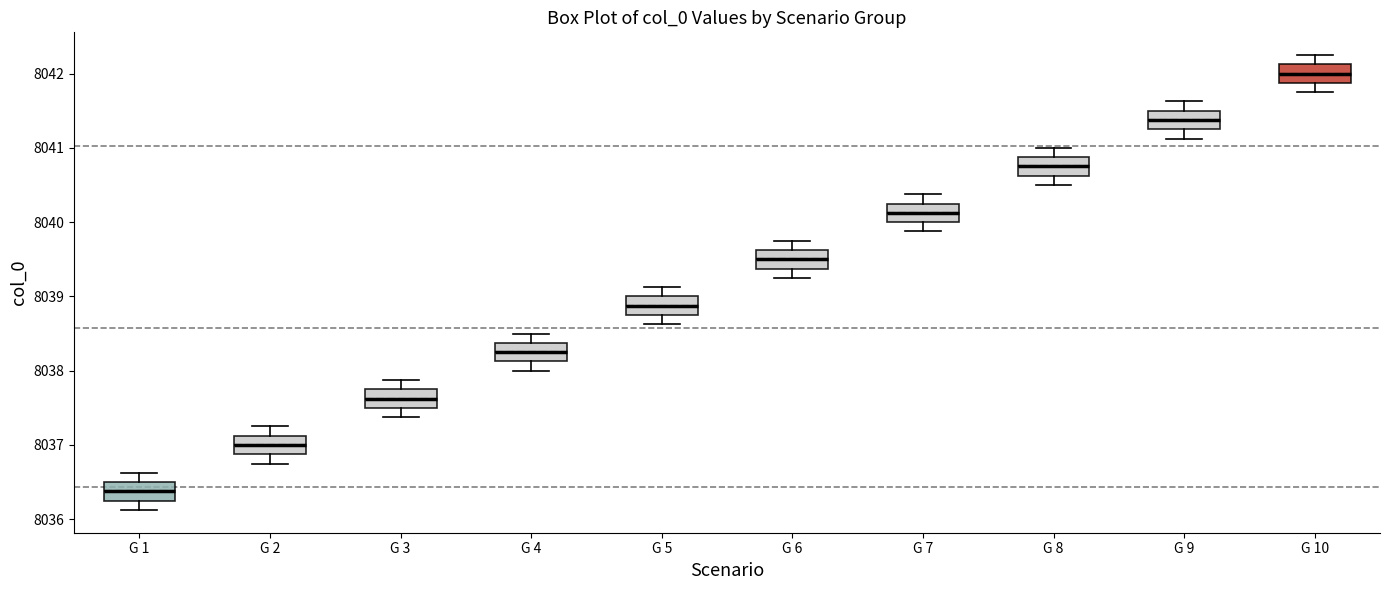

Reading left to right, transcribe this box plot: for each box, give where its median line is, the range the box spans, and where its two whiskers end, as read against the y-axis. The values are not printed on the chart, so give them approximately, as read against the axis.

G 1: median 8036.4, box 8036.3 to 8036.5, whiskers 8036.1 to 8036.6
G 2: median 8037.0, box 8036.9 to 8037.1, whiskers 8036.8 to 8037.3
G 3: median 8037.6, box 8037.5 to 8037.8, whiskers 8037.4 to 8037.9
G 4: median 8038.3, box 8038.1 to 8038.4, whiskers 8038.0 to 8038.5
G 5: median 8038.9, box 8038.8 to 8039.0, whiskers 8038.6 to 8039.1
G 6: median 8039.5, box 8039.4 to 8039.6, whiskers 8039.3 to 8039.8
G 7: median 8040.1, box 8040.0 to 8040.3, whiskers 8039.9 to 8040.4
G 8: median 8040.8, box 8040.6 to 8040.9, whiskers 8040.5 to 8041.0
G 9: median 8041.4, box 8041.3 to 8041.5, whiskers 8041.1 to 8041.6
G 10: median 8042.0, box 8041.9 to 8042.1, whiskers 8041.8 to 8042.3